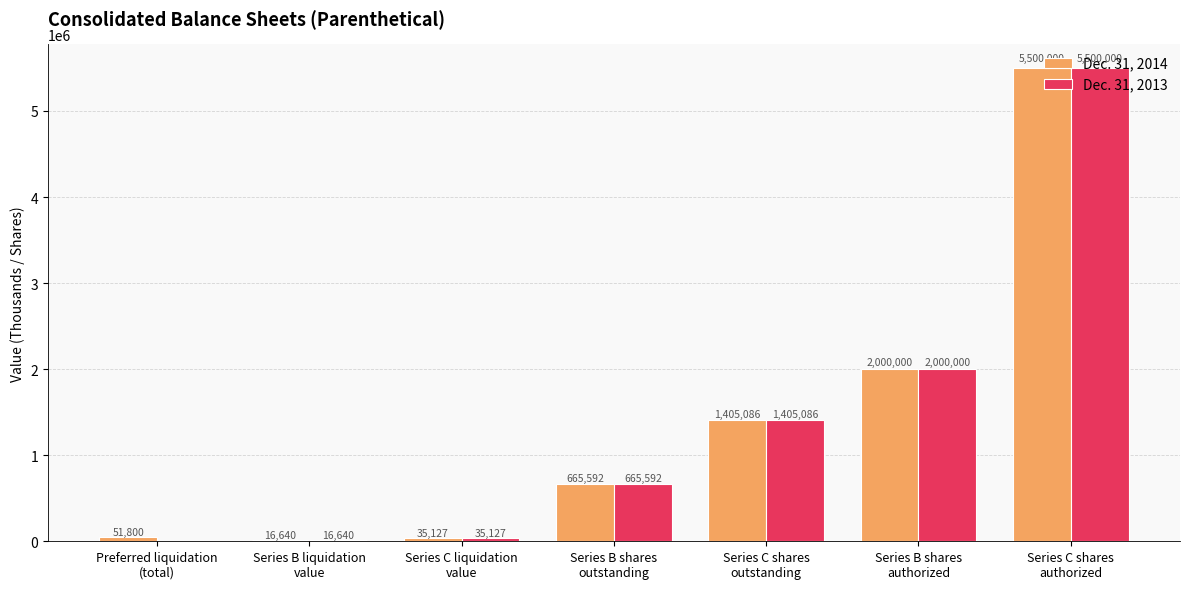

Reading left to right, what are all the values shown in this chart?

Dec. 31, 2014: 51800	16640	35127	665592	1405086	2000000	5500000
Dec. 31, 2013: 0	16640	35127	665592	1405086	2000000	5500000